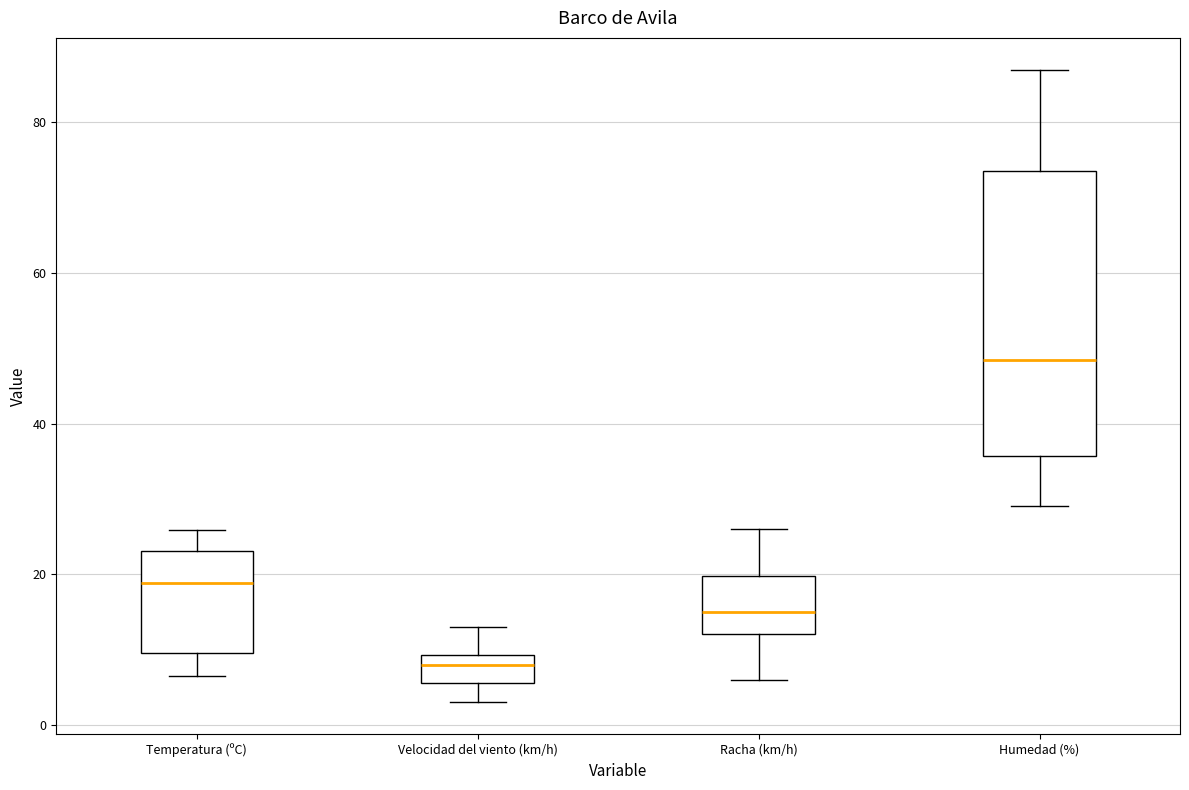

Which box is the tallest, from its lower edge to its upper edge?

Humedad (%)